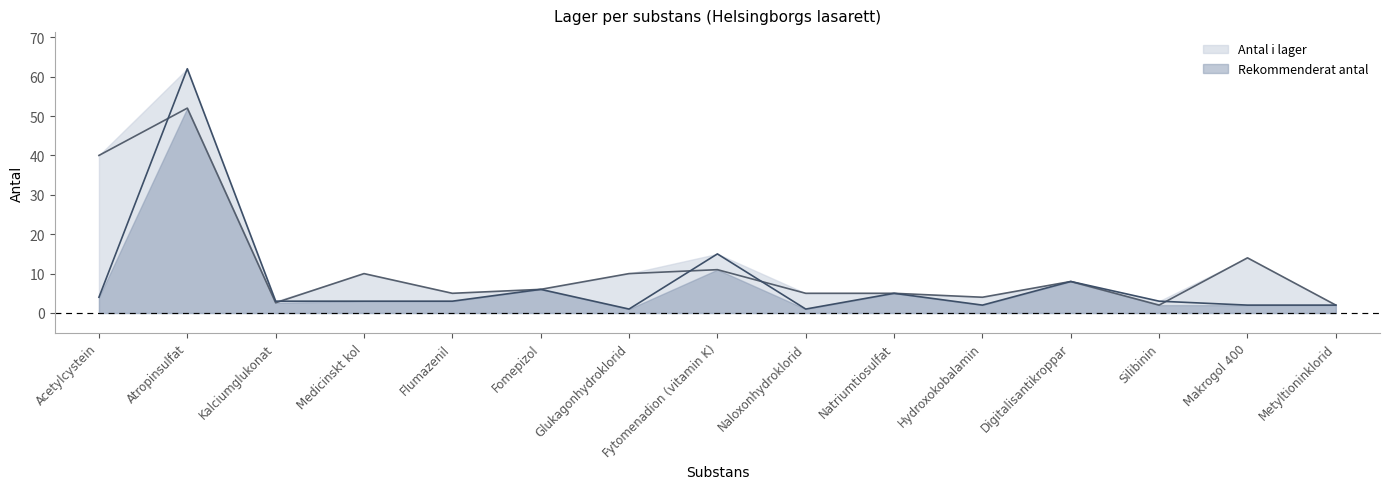

How many lines are shown in the chart?

2